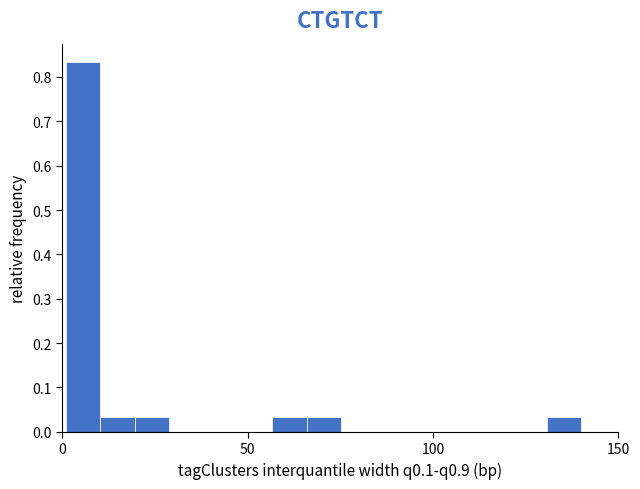

Read against the x-axis, roughly where is the centre of the tallest bar?

5